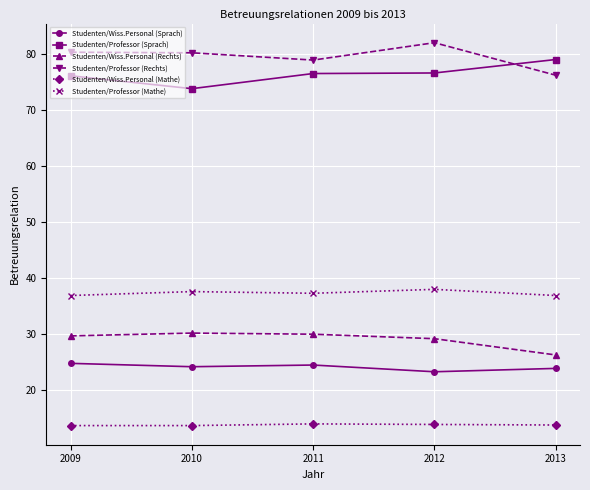

True or false: Studenten/Professor (Rechts) has more than 0 points higher than both neighbors.

True